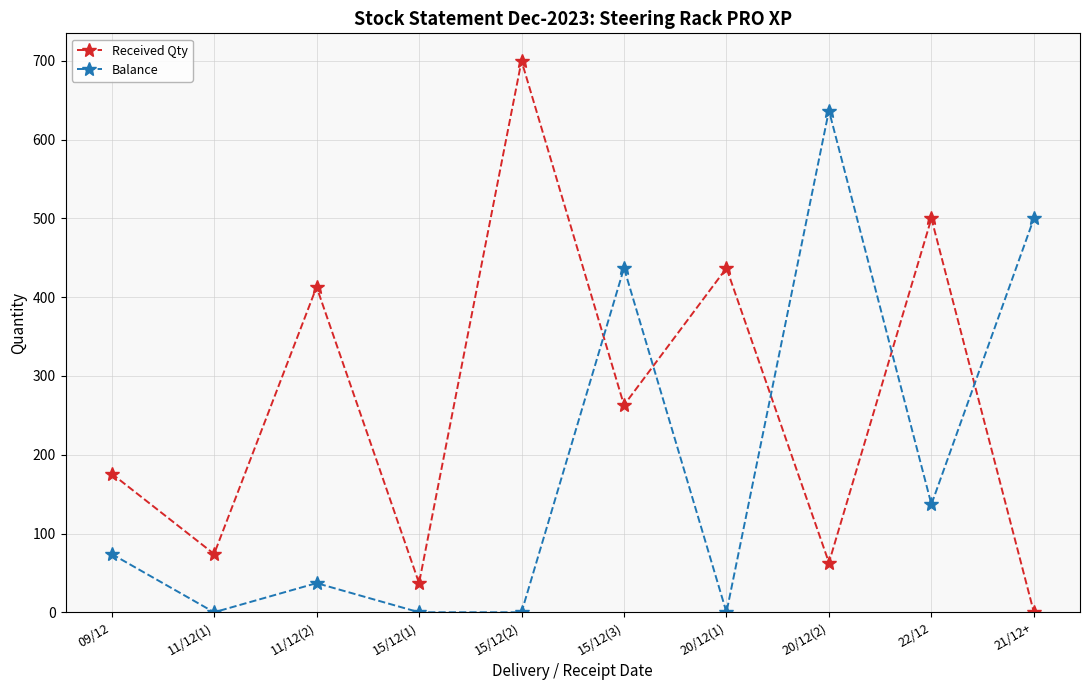

How many series are shown in this chart?

2